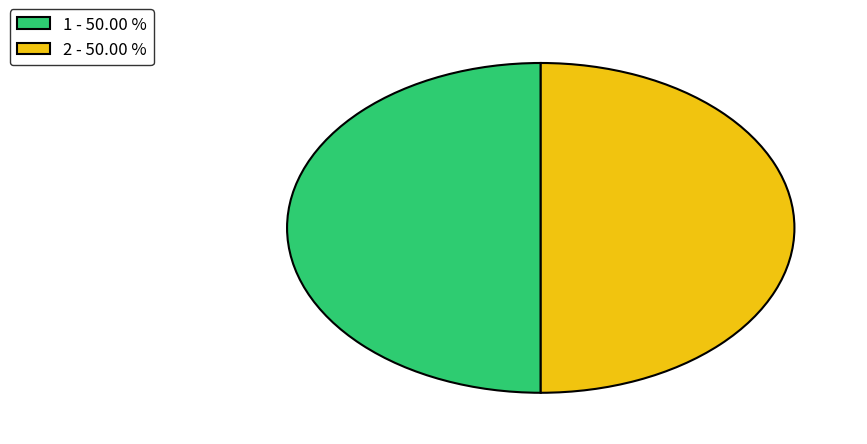

Combined, do 2 - 50.00 % and 1 - 50.00 % account for over 50%?

Yes